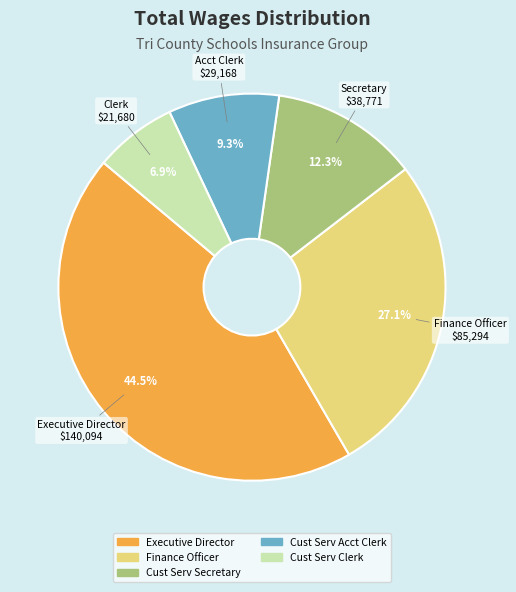

Which category has the biggest portion of the pie?

Executive Director